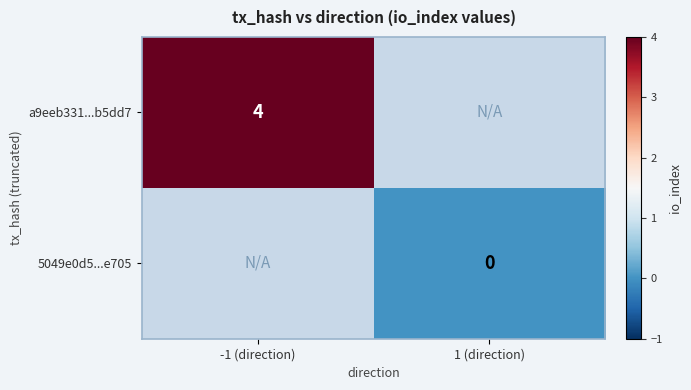

The a9eeb331...b5dd7 series shows 4 at -1 (direction). True or false?

True